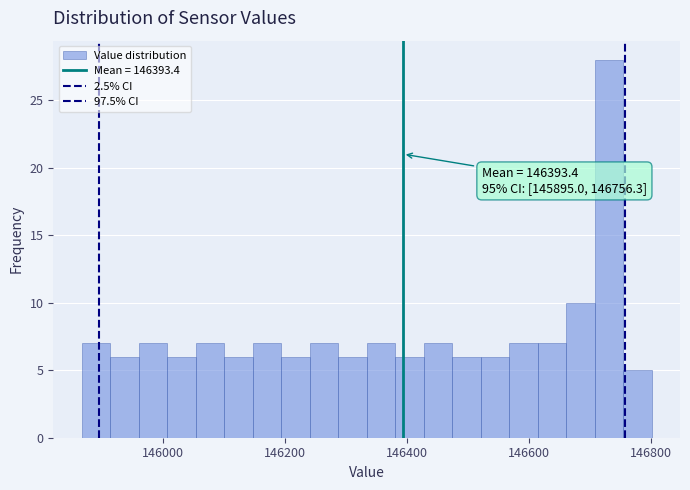

Read against the x-axis, roughly where is the centre of the tallest bar?

146740